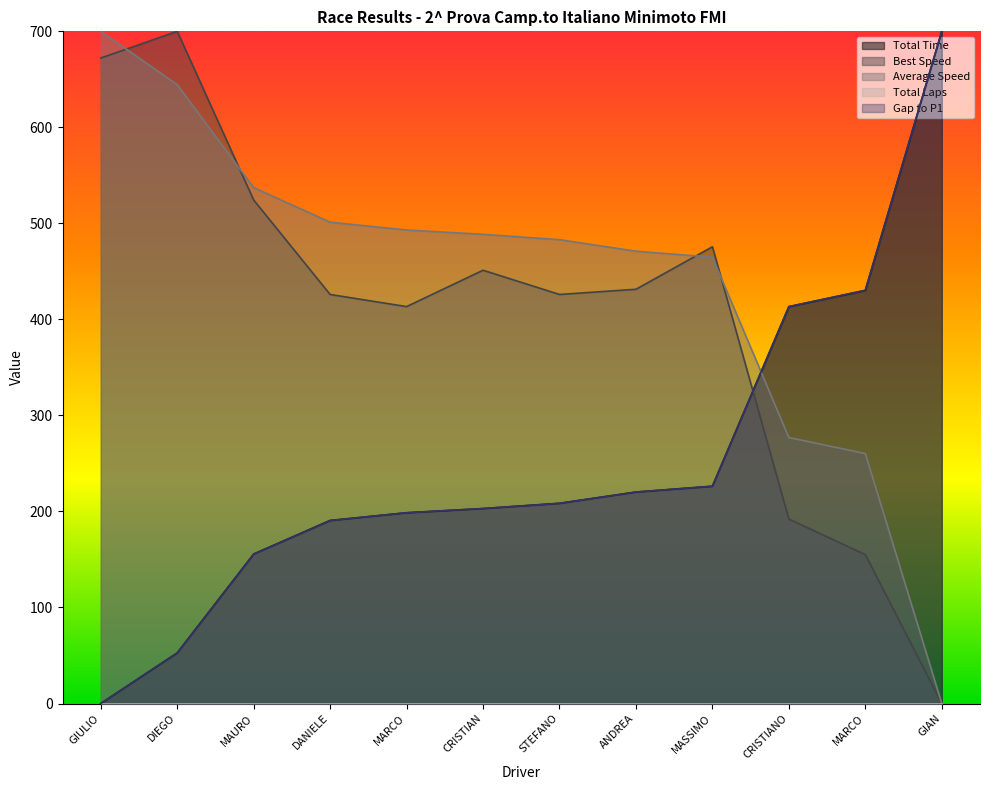

Which series has the largest range (max minus min)?

Total Time